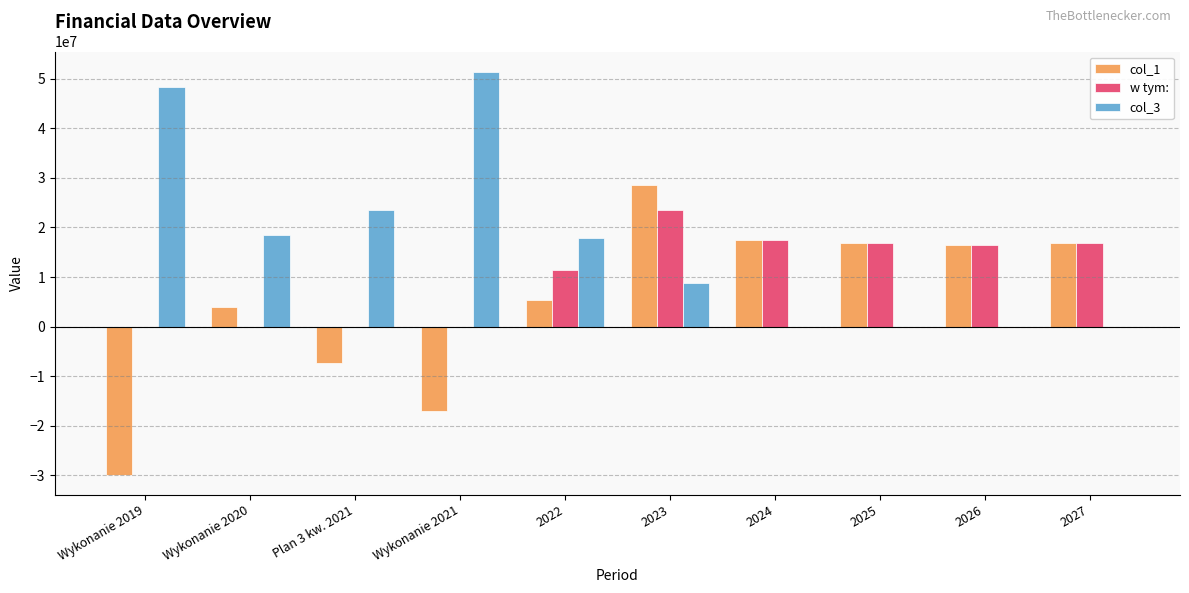

What is the maximum value for col_3?

51430343.6